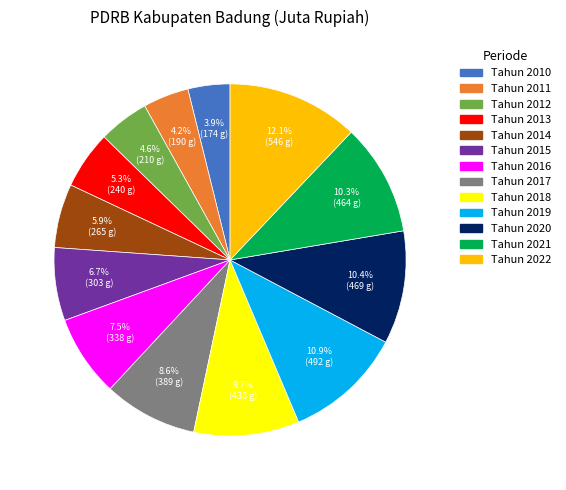

To the nearest percent, what is the average slice percentage?

8%